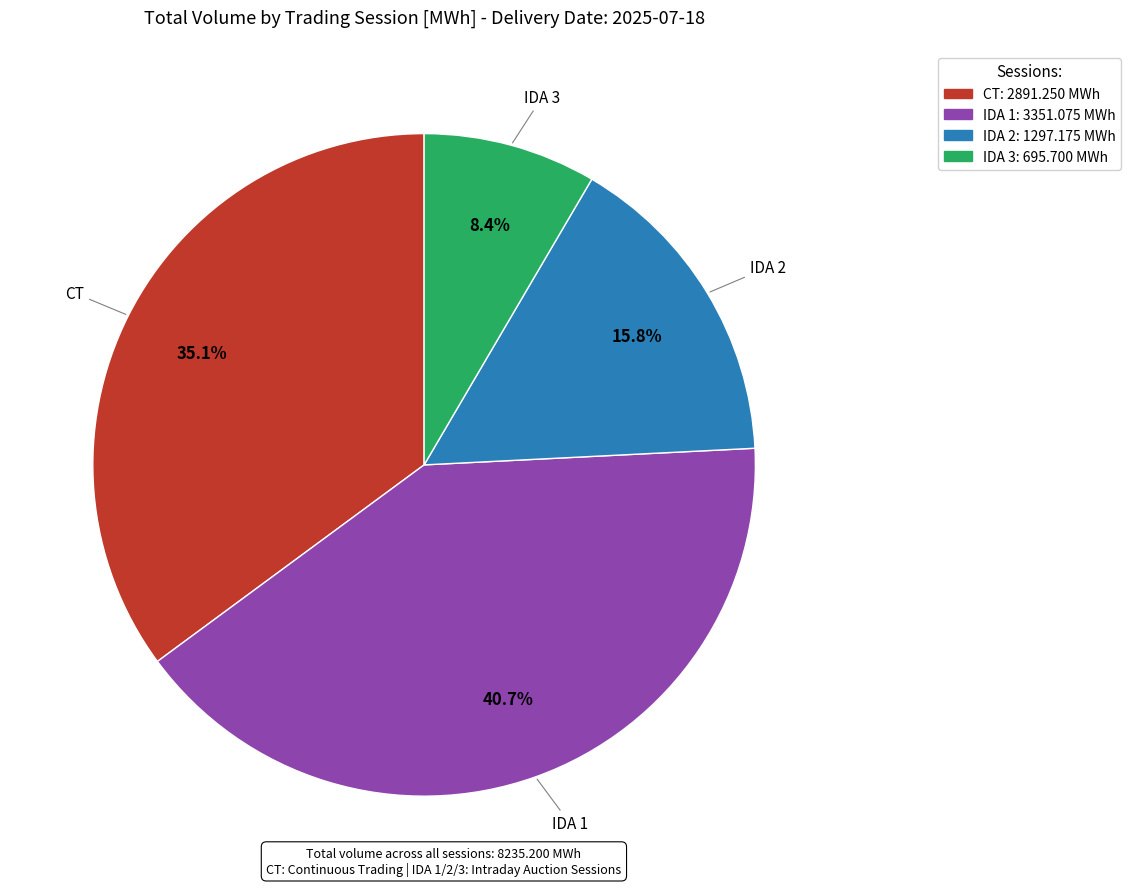

To the nearest percent, what portion does IDA 3 represent?

8%